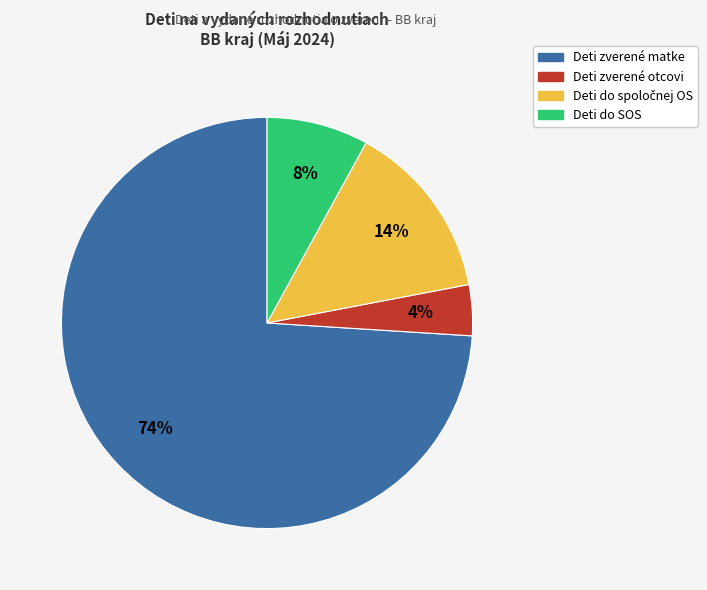

To the nearest percent, what percentage of the pie is Deti zverené otcovi?

4%